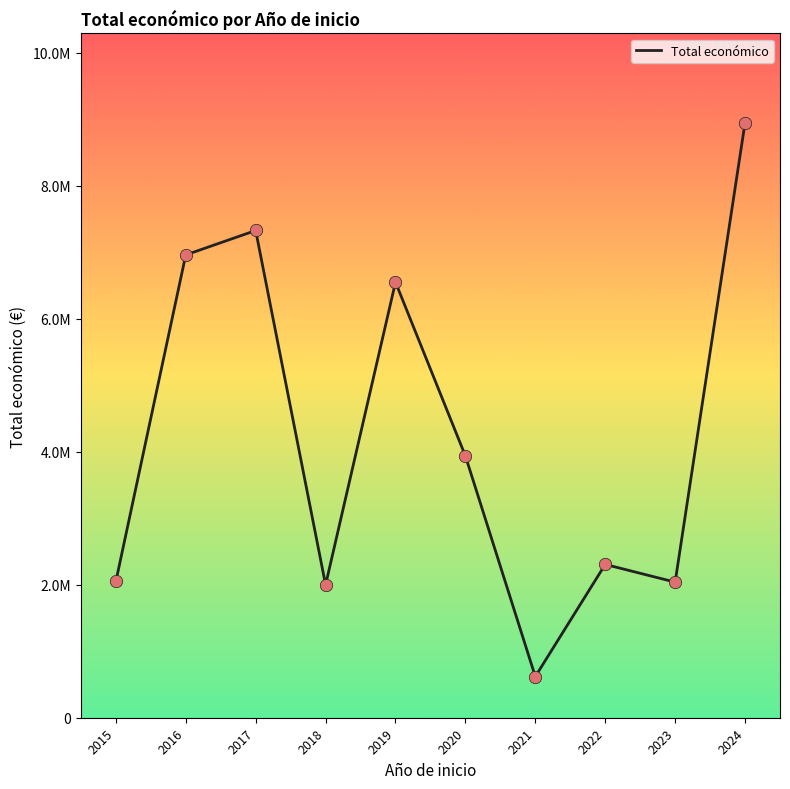

What is the change in value from 2023 to 2024?

+6909428